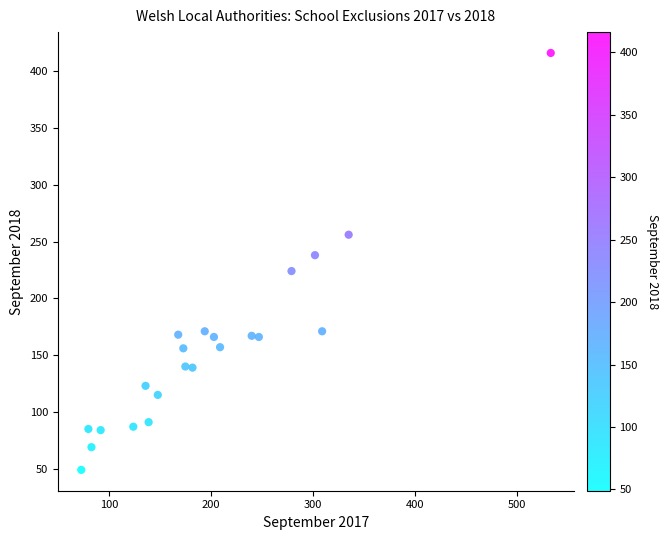

What is the range of X values (max minus min)?

460